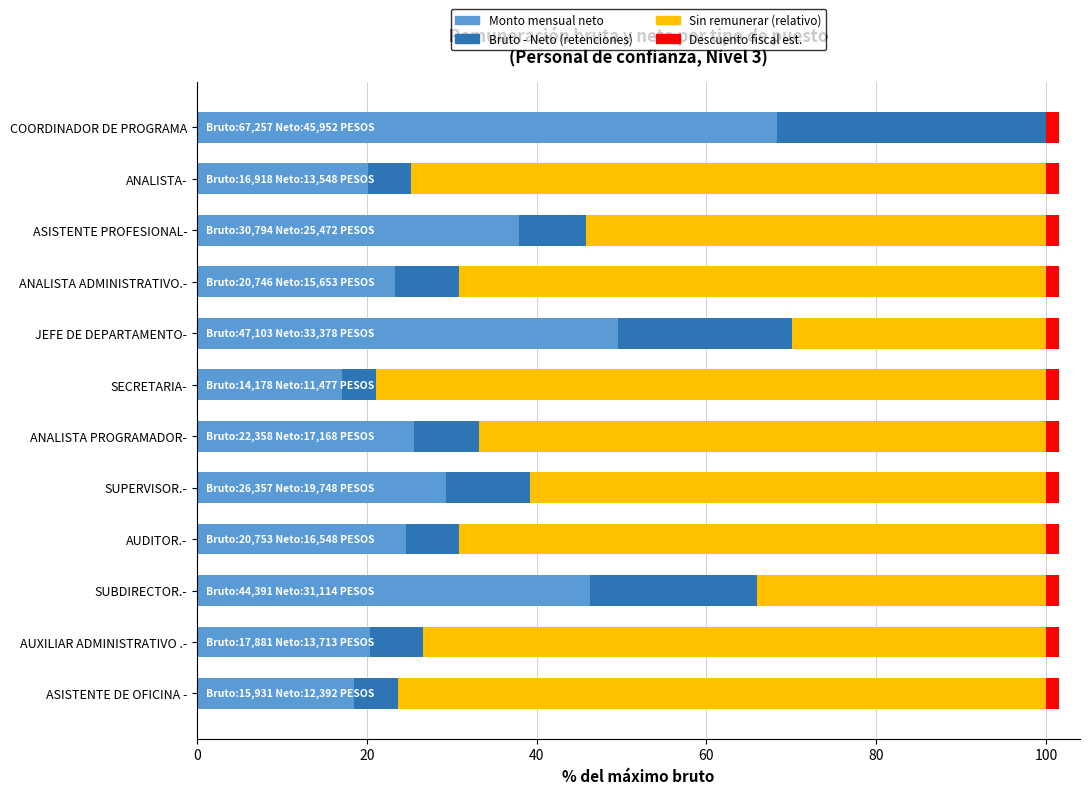

How many data points does each series have?

12